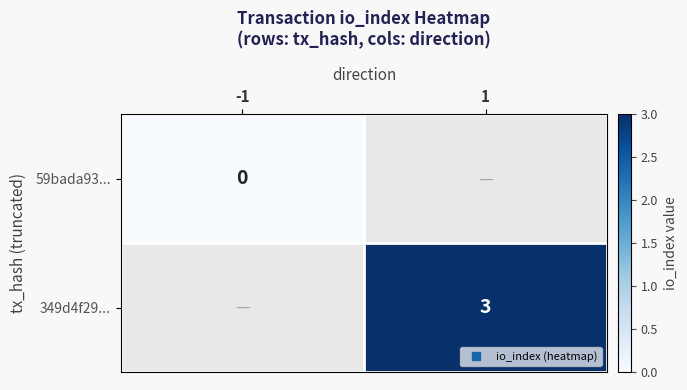

Rank the series by their average value, from lowest to highest.

59bada93..., 349d4f29...